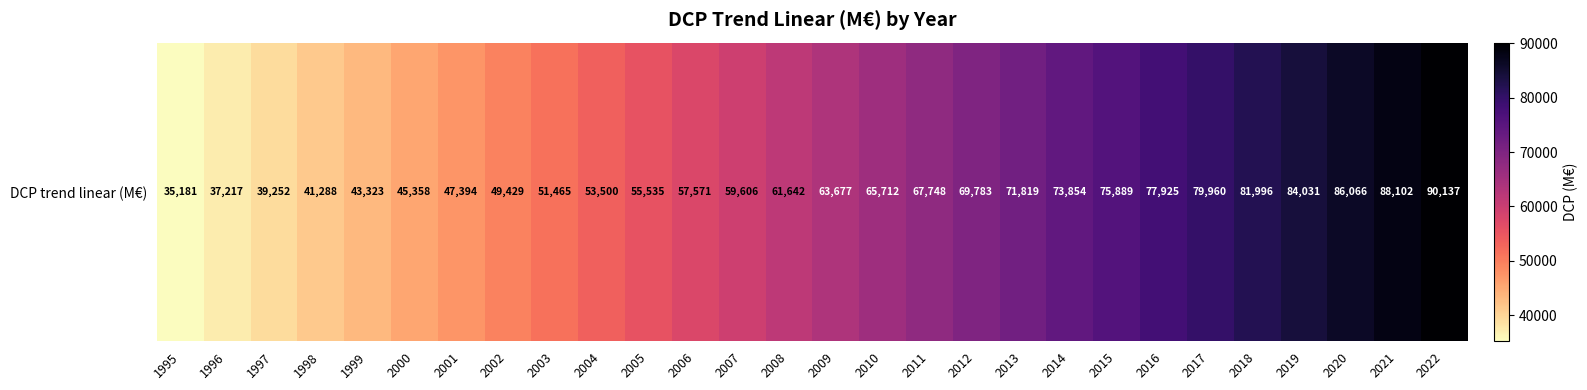

Which category has the lowest value across all series?

1995